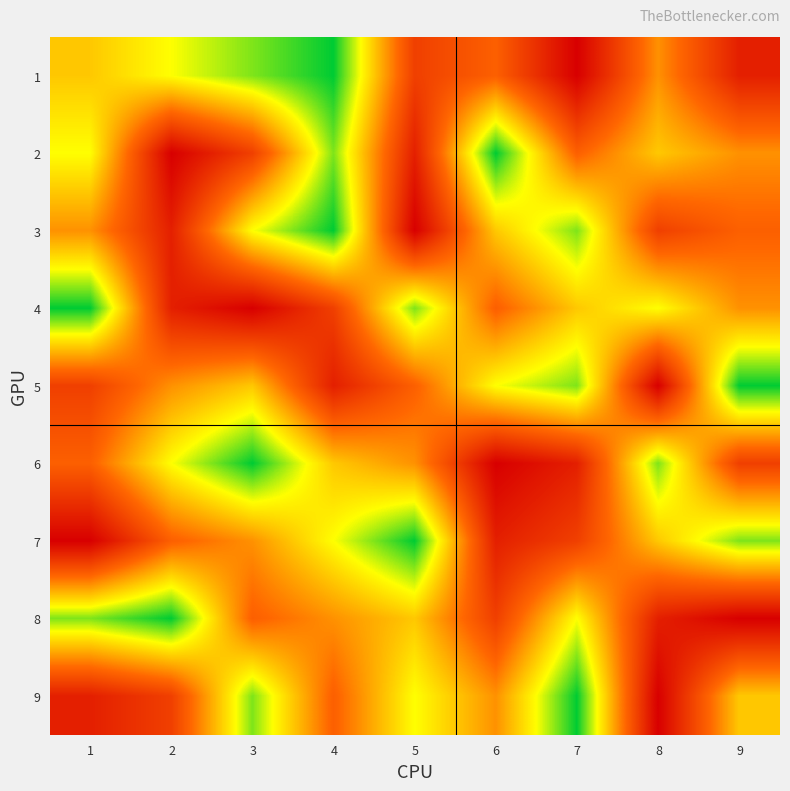

What is the smallest value displayed?

1